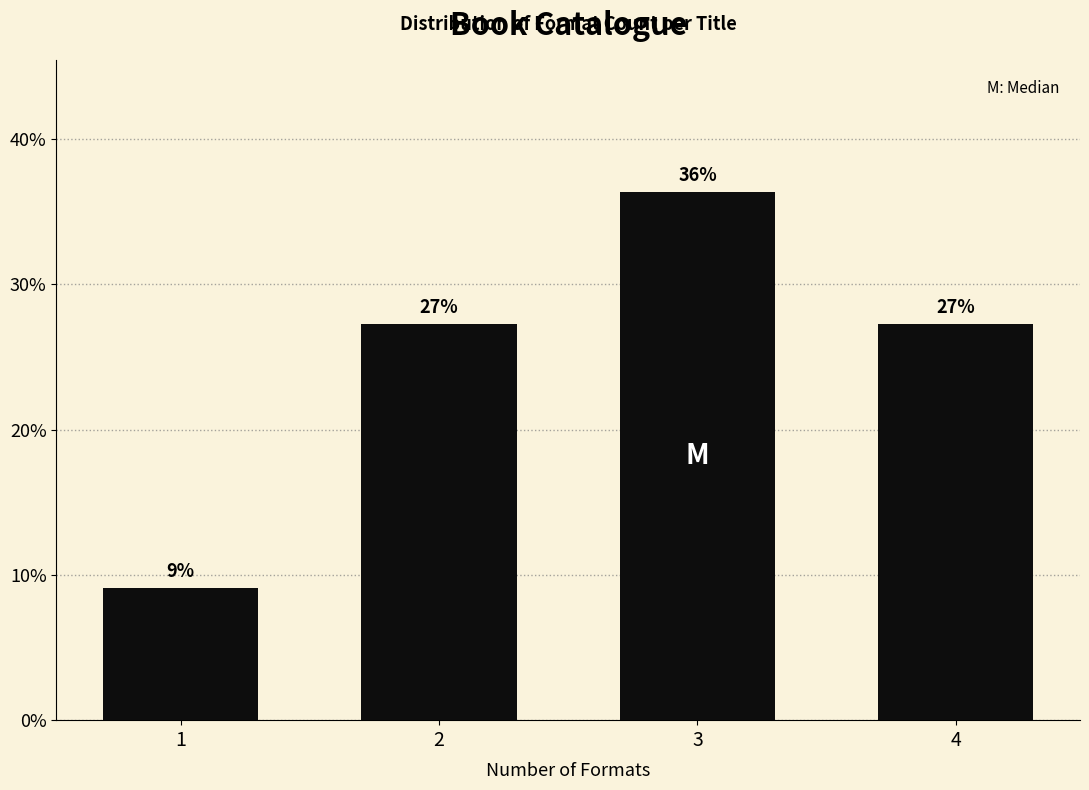

Does the chart contain any negative values?

No